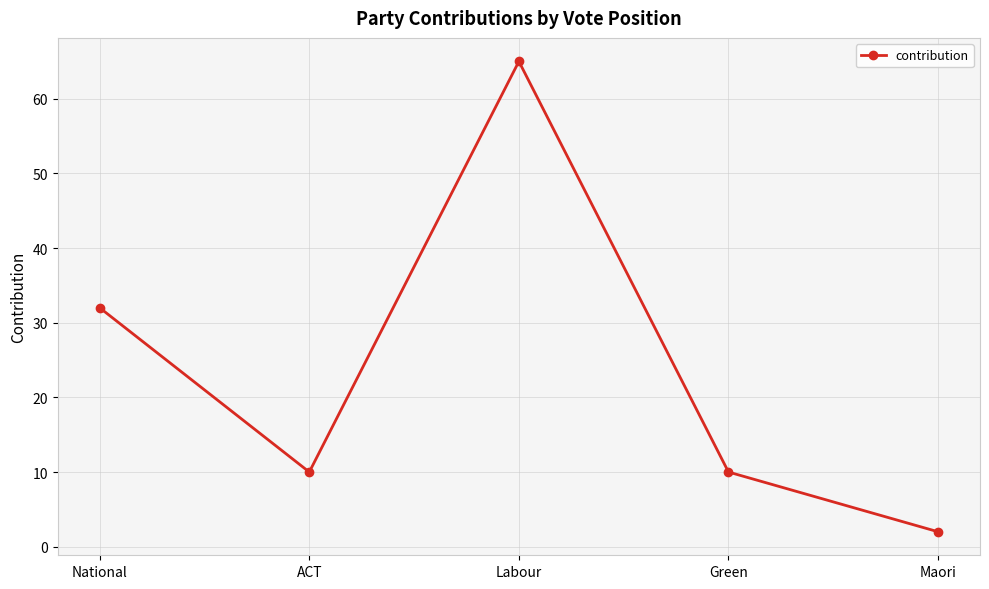

Does the chart display data point markers on the line(s)?

Yes